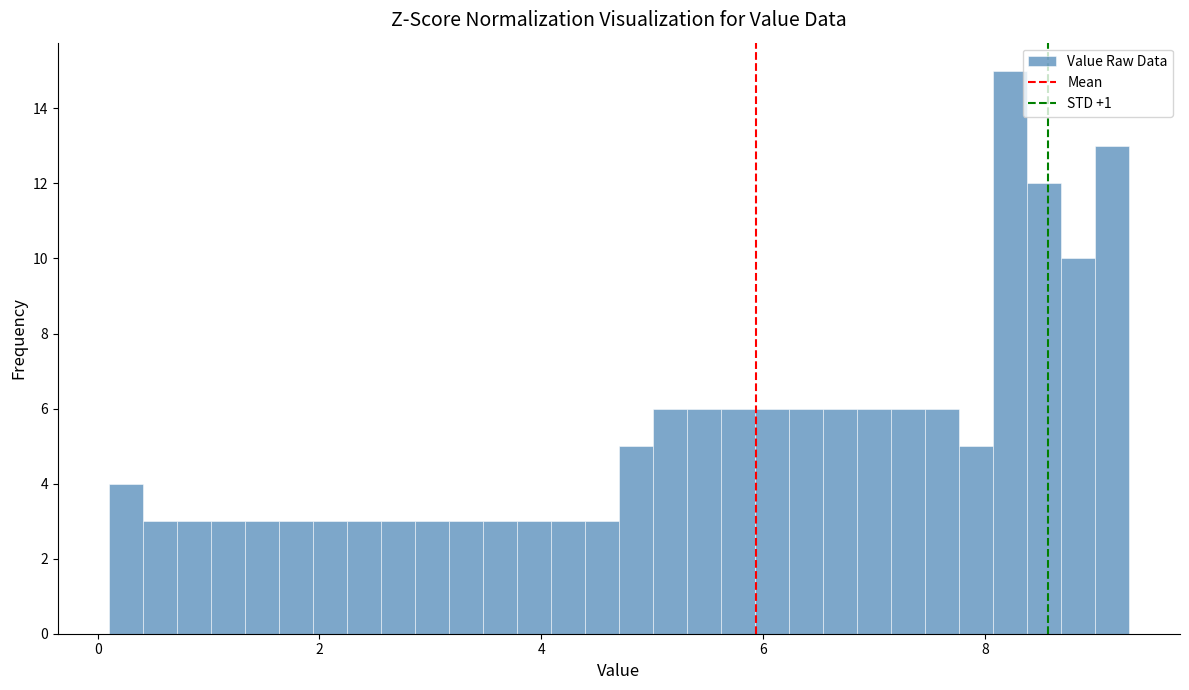

Read against the x-axis, roughly where is the centre of the tallest bar?

8.2